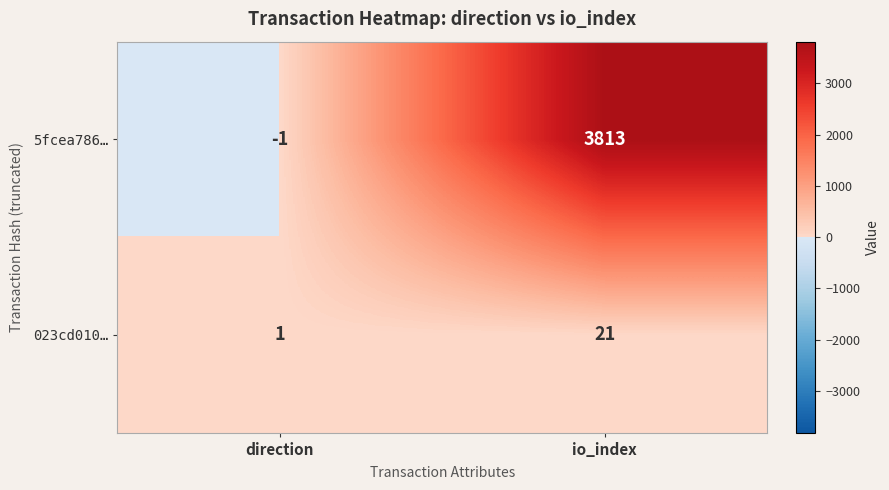

Which category has the lowest value in the 023cd010… series?

direction